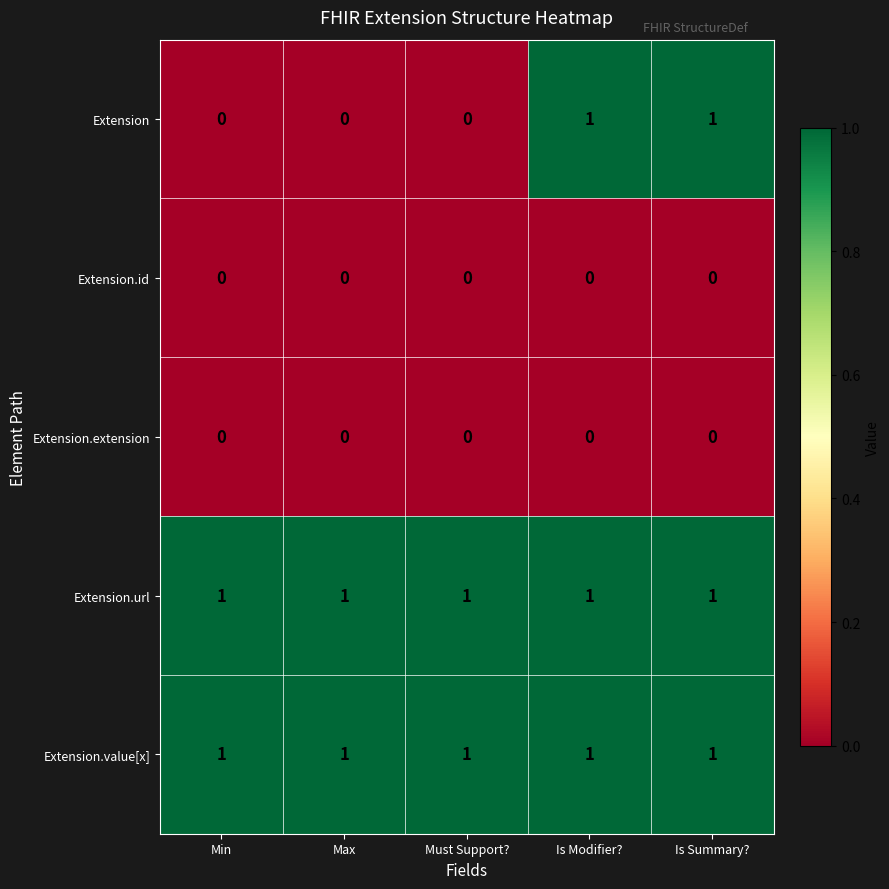

At how many categories does at least one series exceed 0?

5